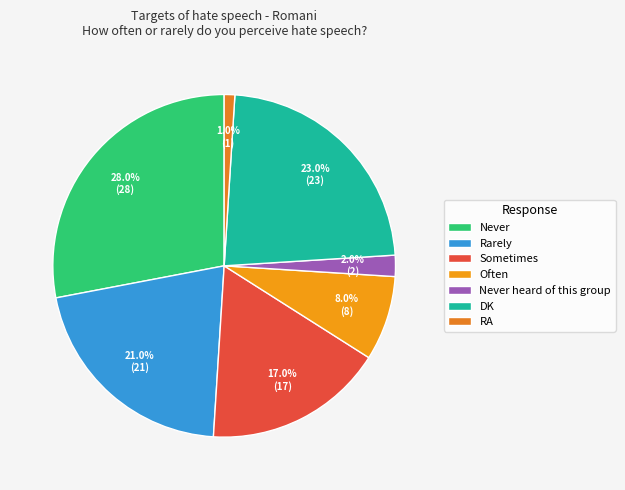

Count the number of slices in the pie.

7